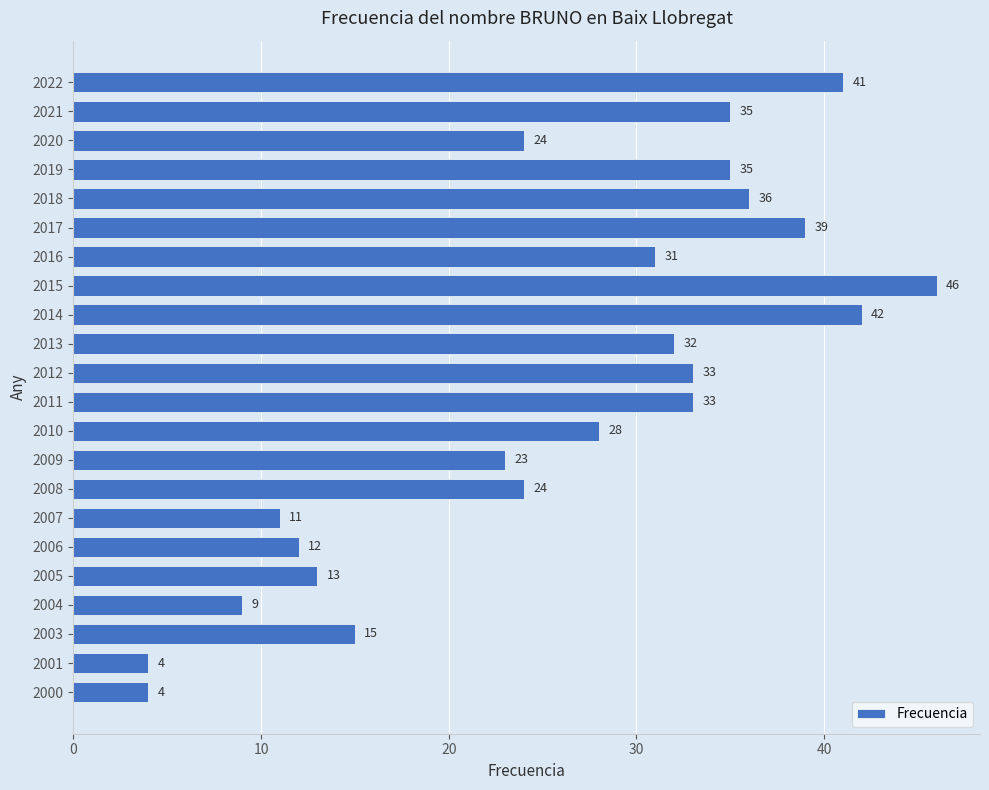

The value at 2021 is 35. True or false?

True